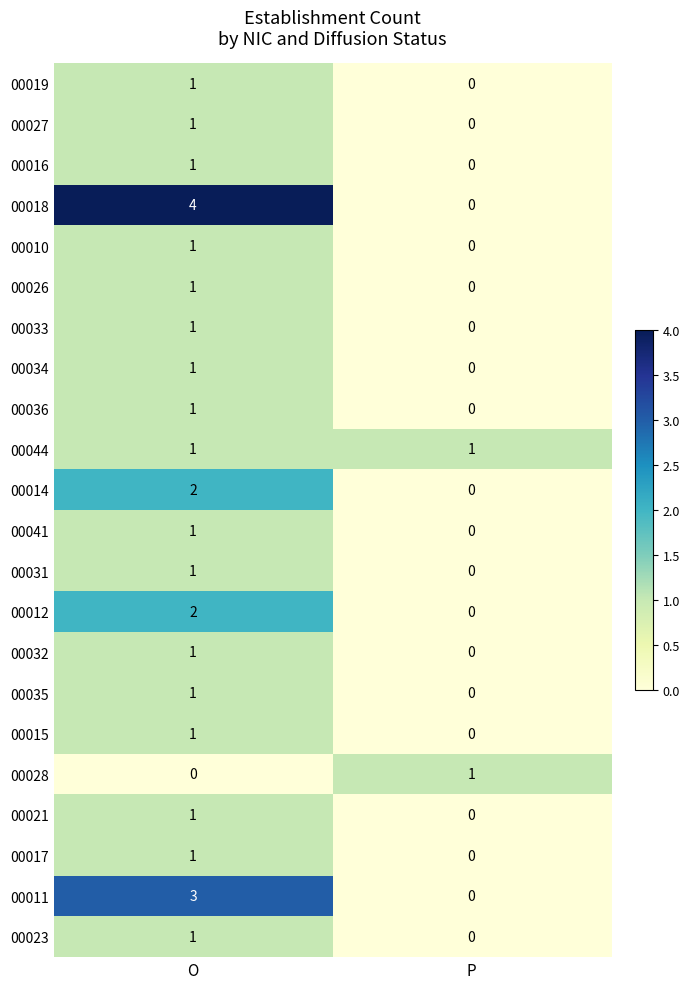

What is the maximum value shown in the chart?

4